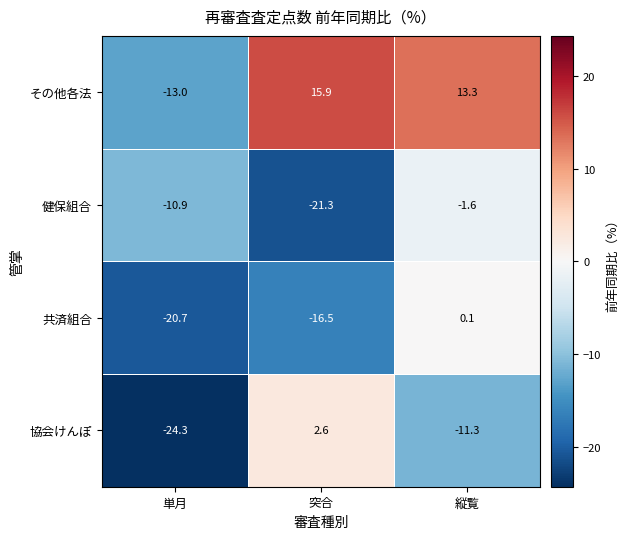

The value of その他各法 at 縦覧 is 13.3. True or false?

True